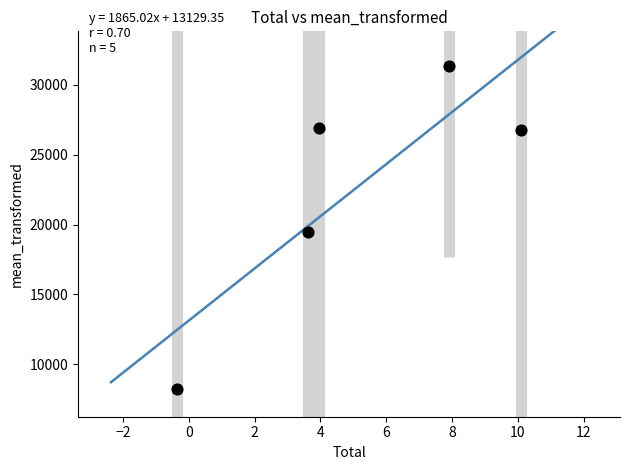

What Y value in the scatter plot is closest to 19786?

19460.0